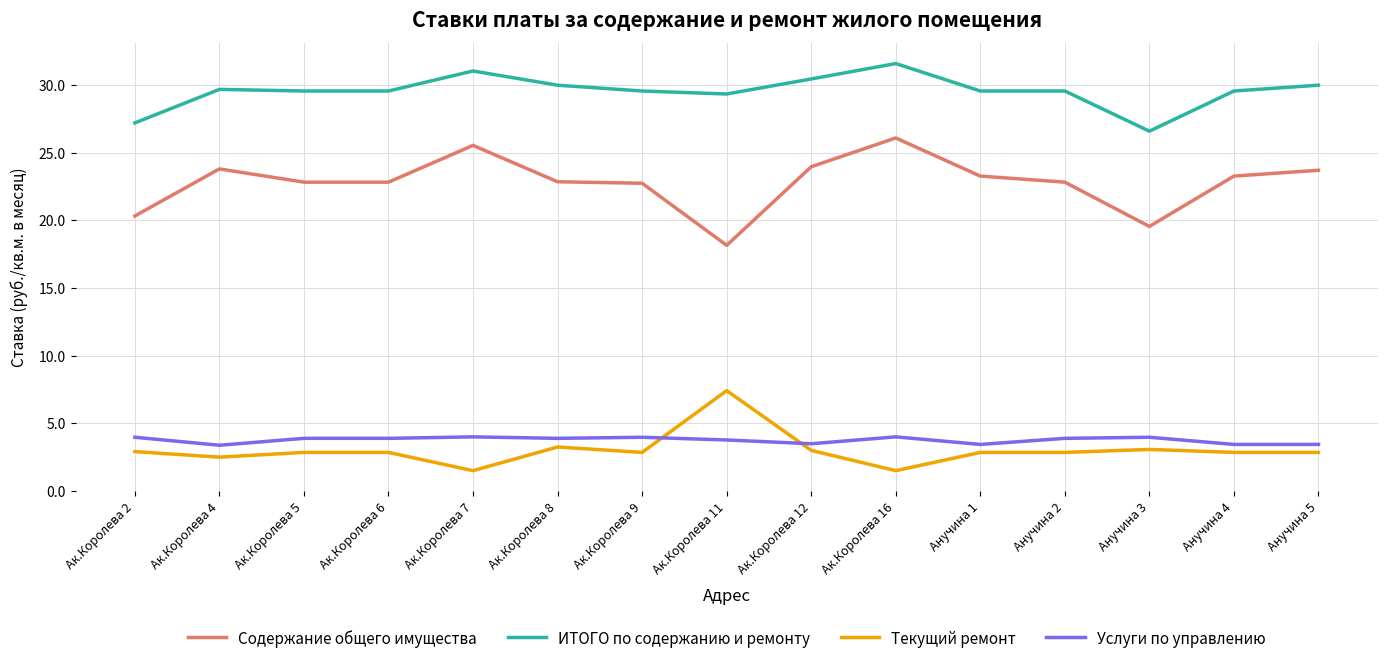

True or false: Текущий ремонт and ИТОГО по содержанию и ремонту cross at least once.

False